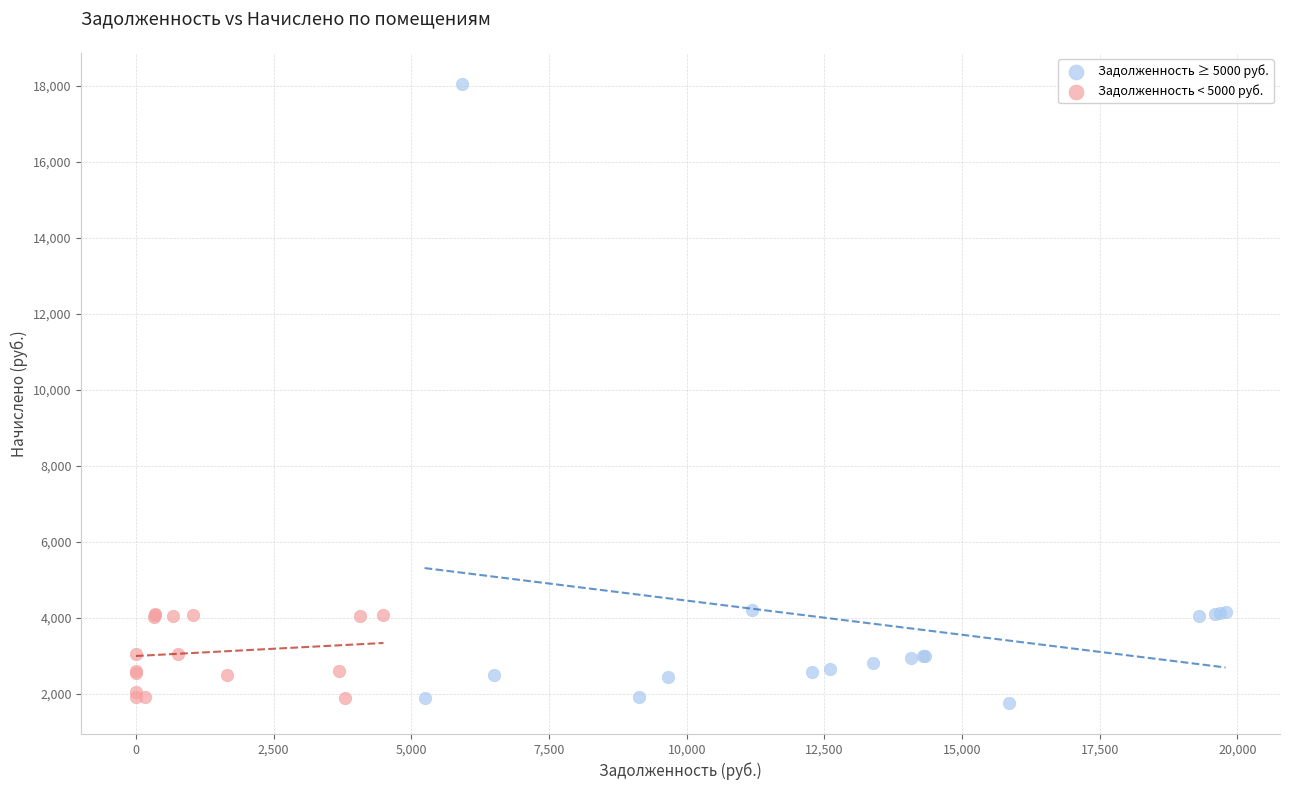

What are all the series names shown in the legend?

Задолженность ≥ 5000 руб., Задолженность < 5000 руб.